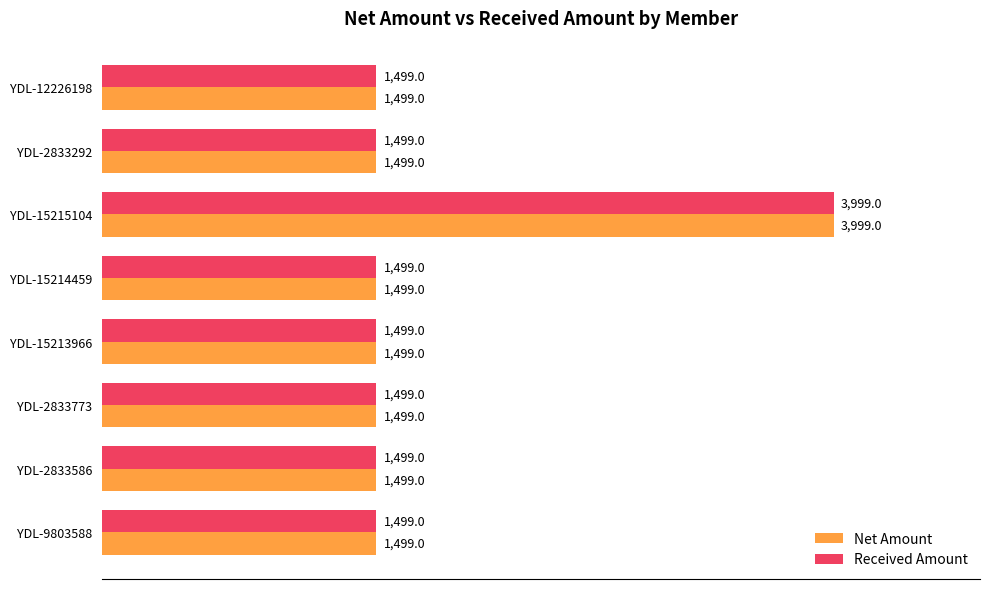

Is it true that Net Amount equals 1499 at YDL-12226198?

True